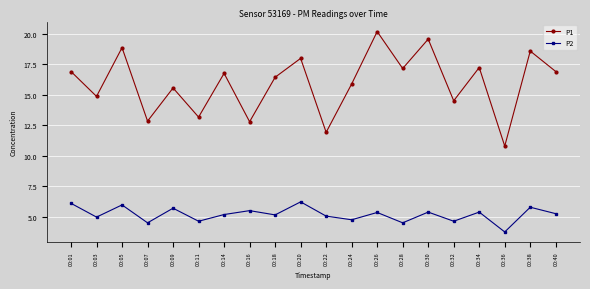

In P1, how many points are higher than both neighbors (excluding endpoints)?

8